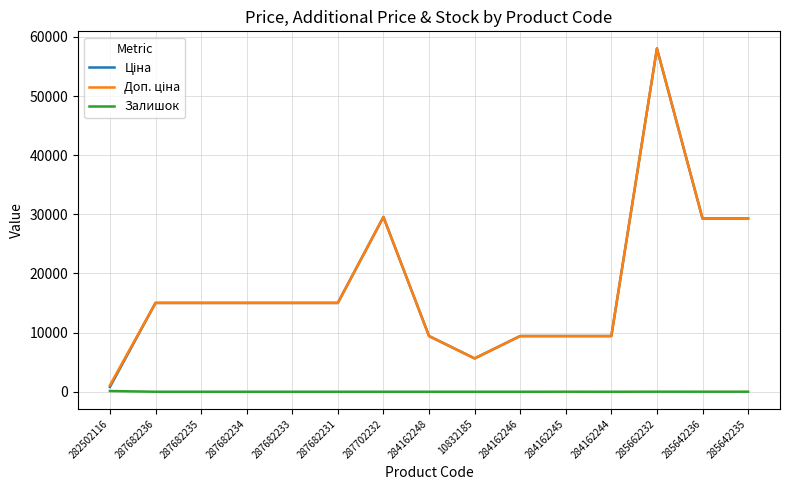

What is the difference between the highest and lowest values at 287682235?

15019.2